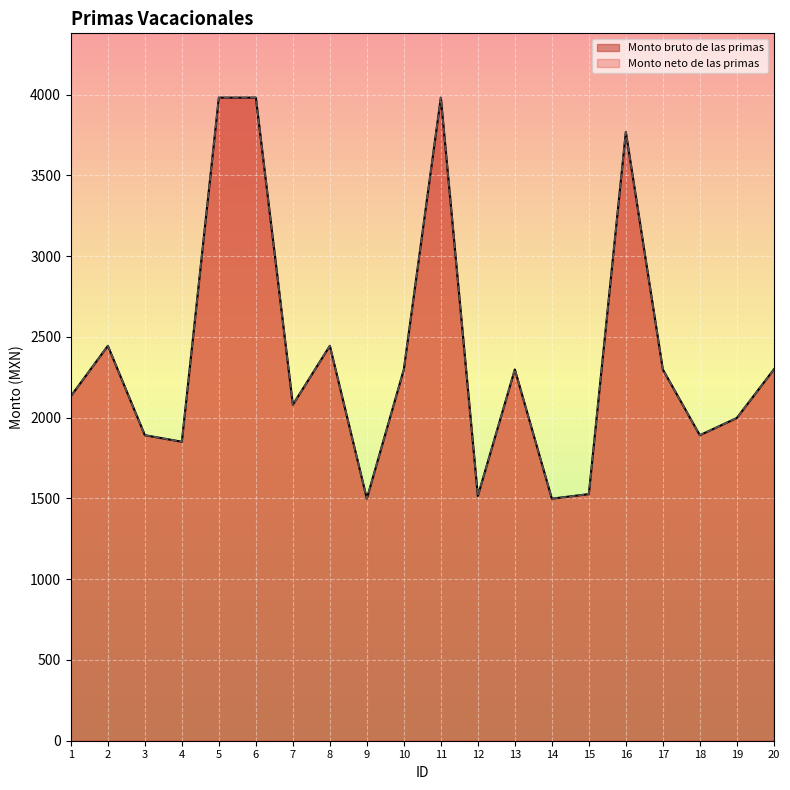

Is it true that Monto bruto de las primas equals 1008.5 at 12?

False